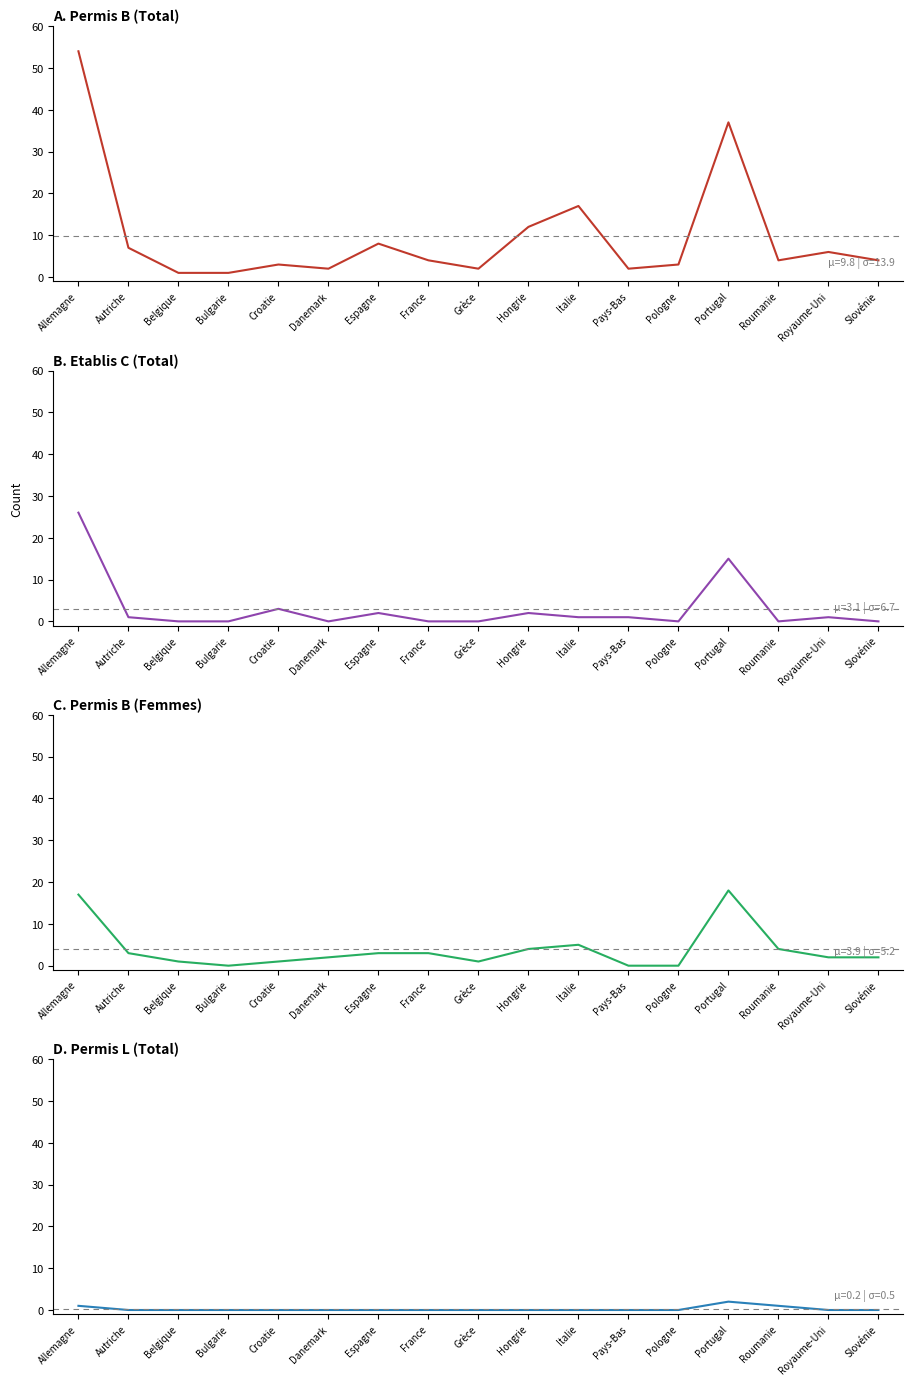

The Permis B (Femmes) series shows 1 at Grèce. True or false?

True